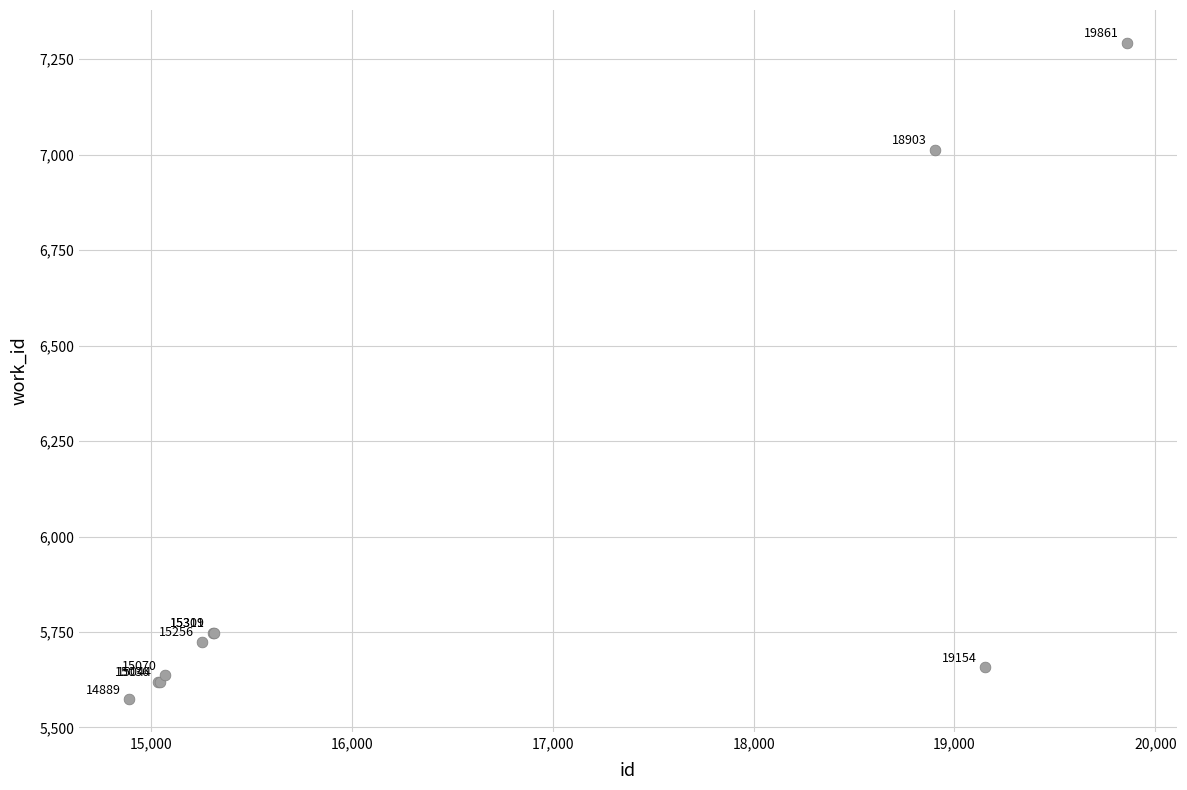

What Y value in the scatter plot is closest to 6433?

7013